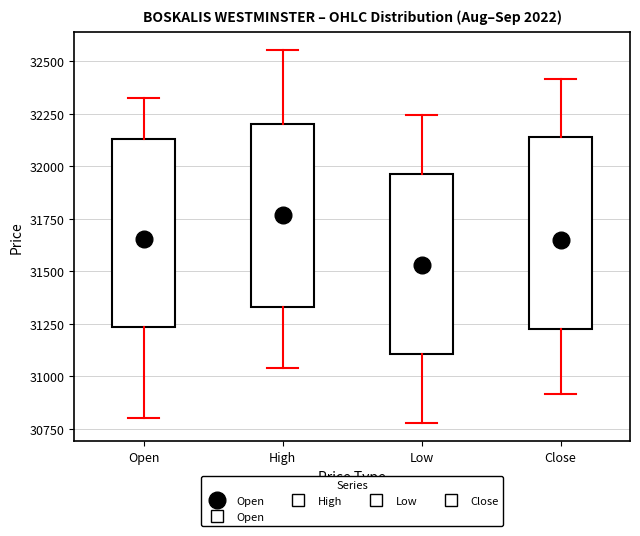

Reading left to right, read every box against the y-axis: the position of its median line, the range the box covers, and the ends of its whiskers. The values are not printed on the chart, so give them approximately, as read against the axis.

Open: median 31700, box 31250 to 32150, whiskers 30800 to 32300
High: median 31850, box 31350 to 32200, whiskers 31050 to 32550
Low: median 31700, box 31100 to 31950, whiskers 30800 to 32250
Close: median 31750, box 31200 to 32150, whiskers 30900 to 32400